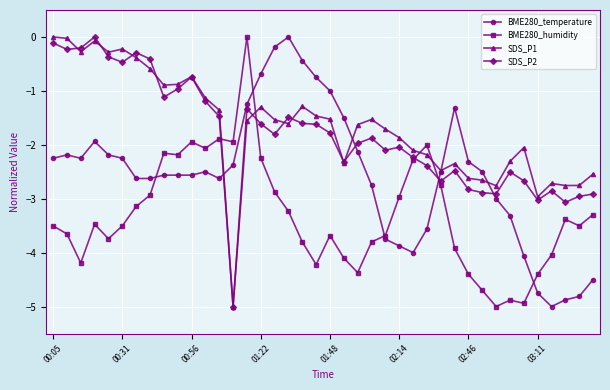

What is the smallest value displayed?

-5.0